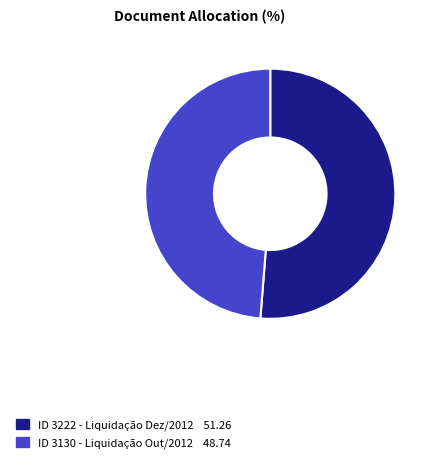

Is there a majority slice in this chart?

Yes